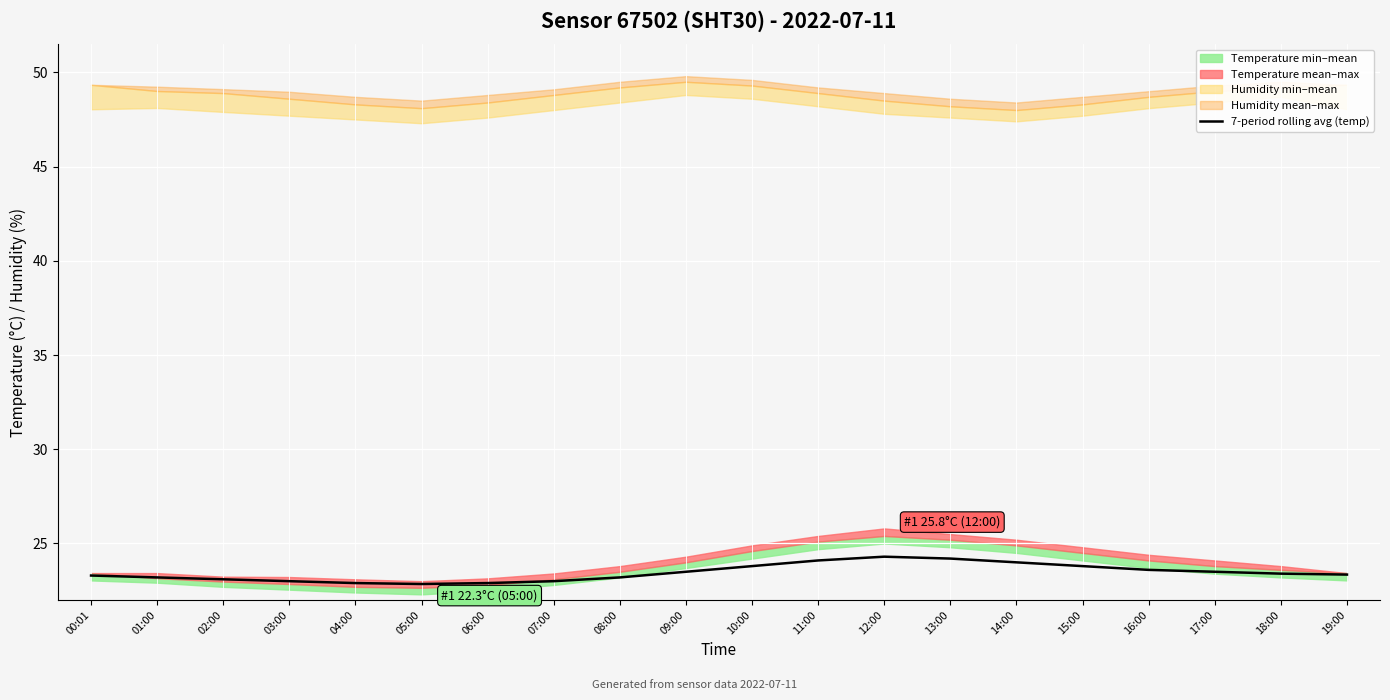

Reading left to right, extract all data points from this chart.

23.3	23.2	23.1	23.0	22.9	22.9	22.9	23.0	23.2	23.5	23.8	24.1	24.3	24.2	24.0	23.8	23.6	23.5	23.4	23.4